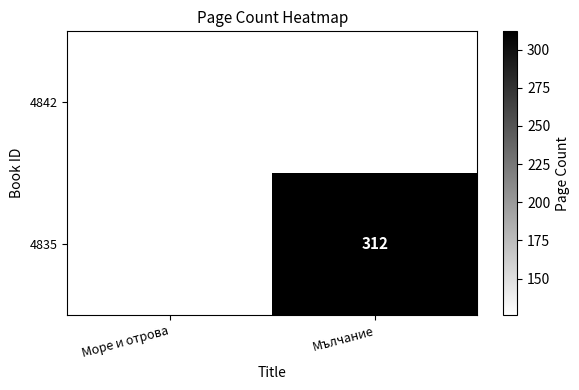

The 4835 series shows 507 at Мълчание. True or false?

False